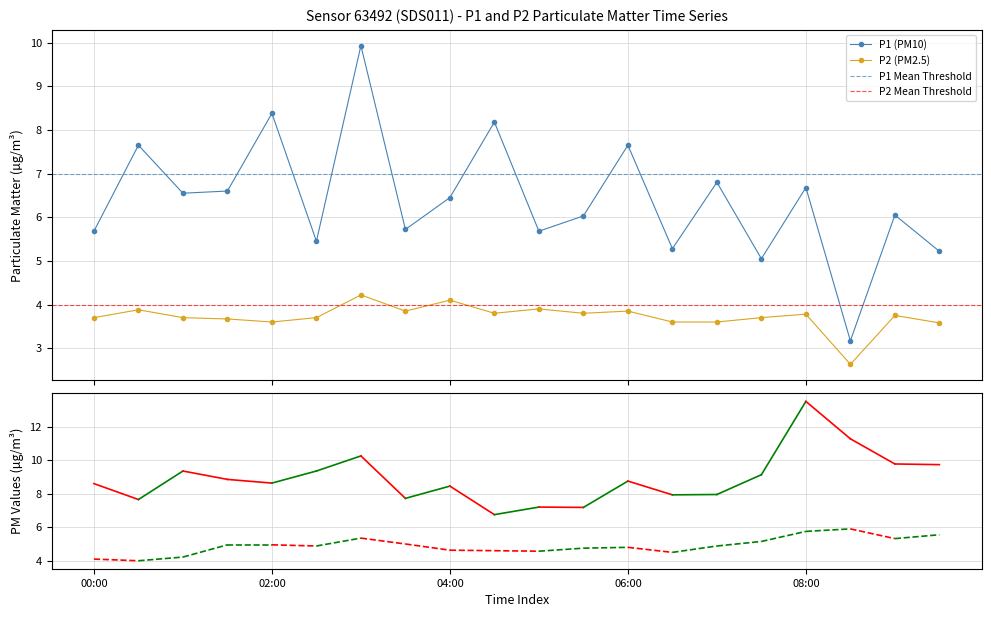

Between 01:00 and 06:00, which series saw the biggest shift?

P1